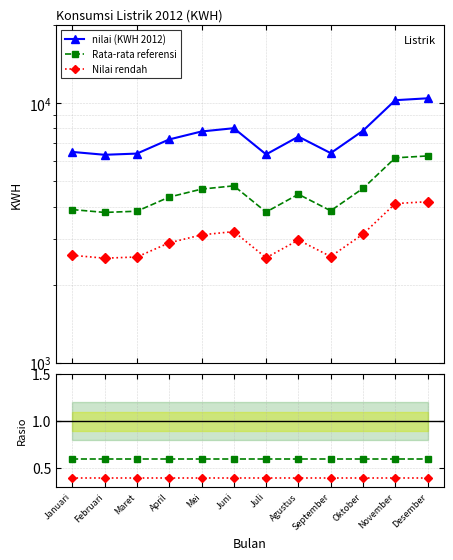

What is the total value across all series at Juni?

8008.0